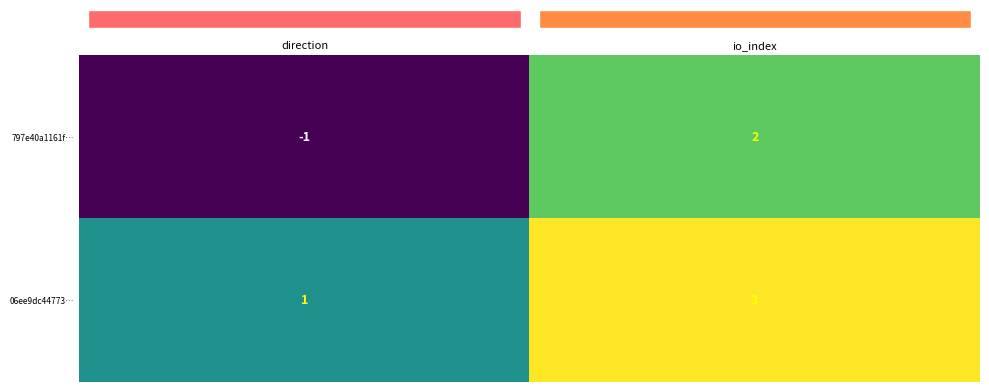

What is the approximate value of 06ee9dc44773… at io_index?

3